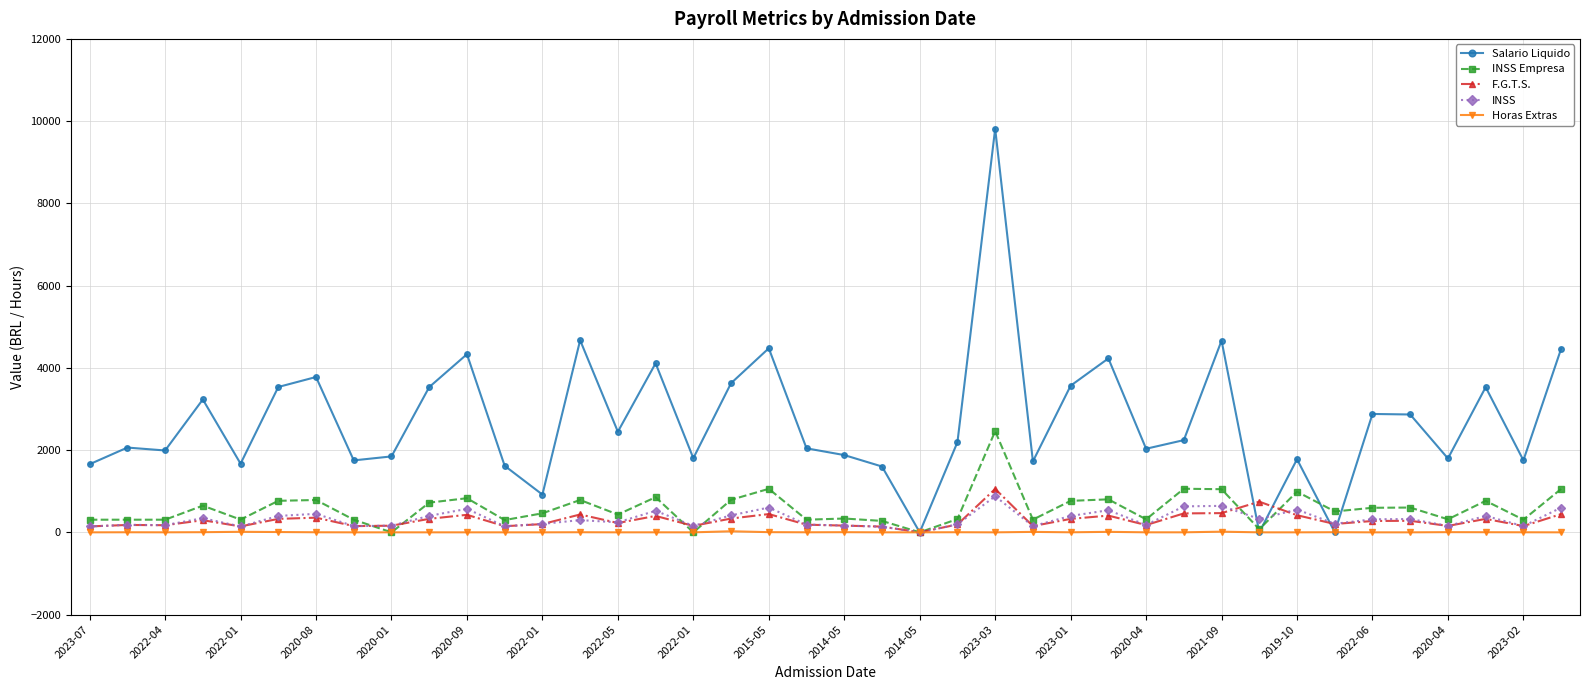

What is the maximum value for INSS?

877.0